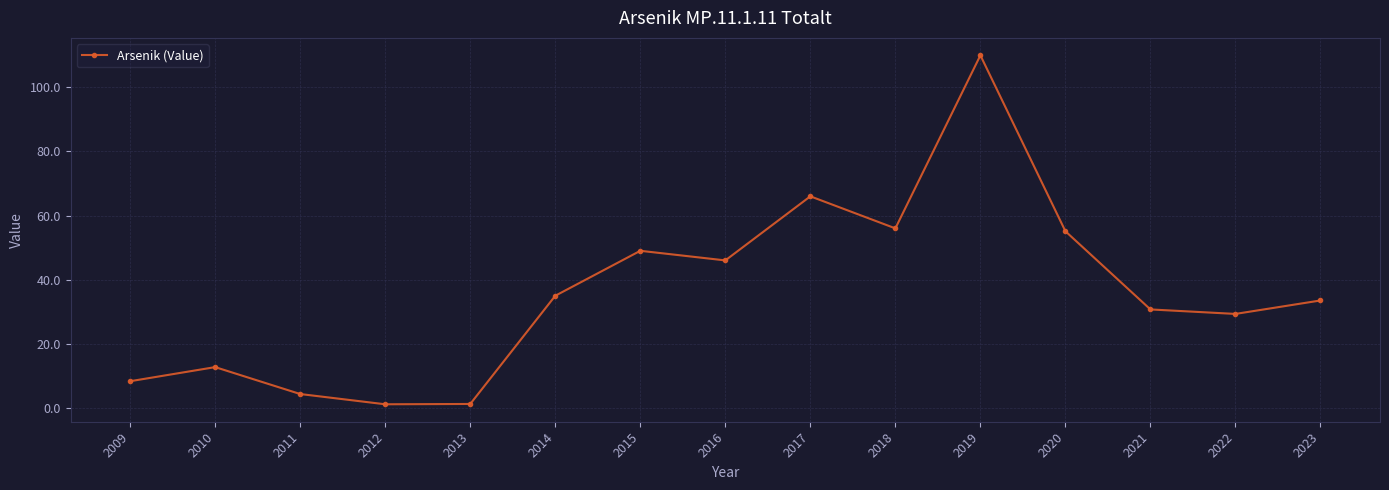

What is the ratio of the value at 2020 to the value at 2023?

1.6